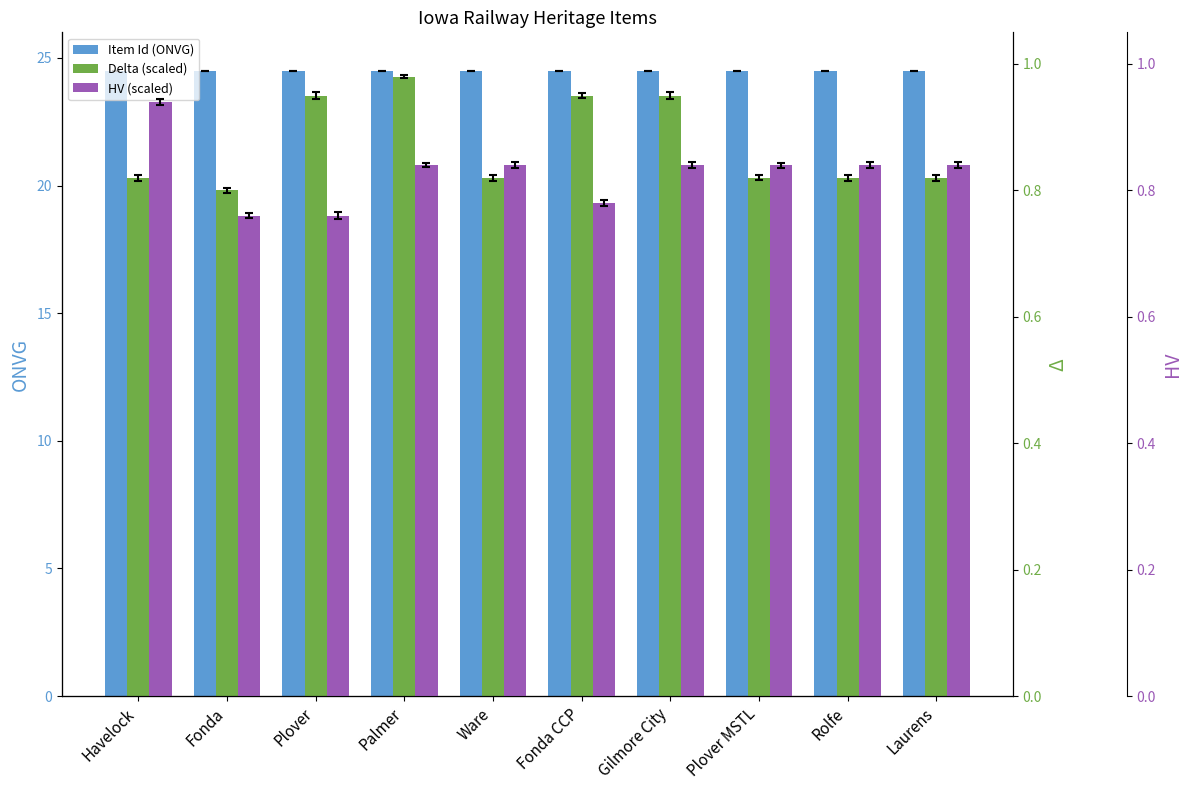

What is the value of the HV (scaled) bar at the 7th from the left?

0.8